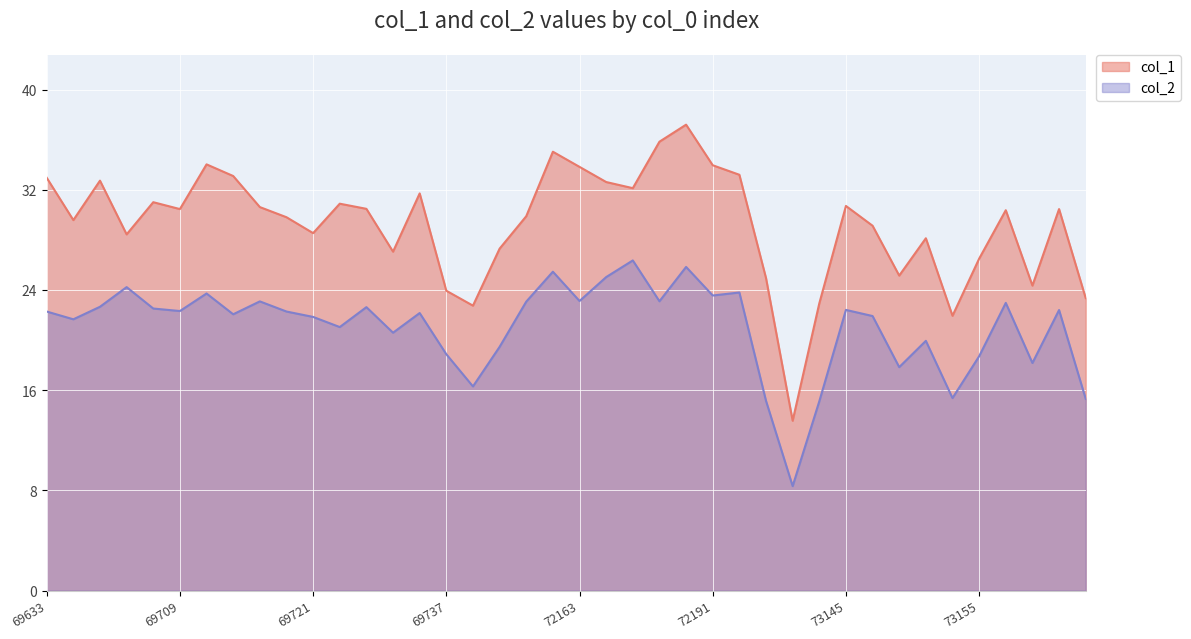

Rank the series by their maximum value, from highest to lowest.

col_1, col_2